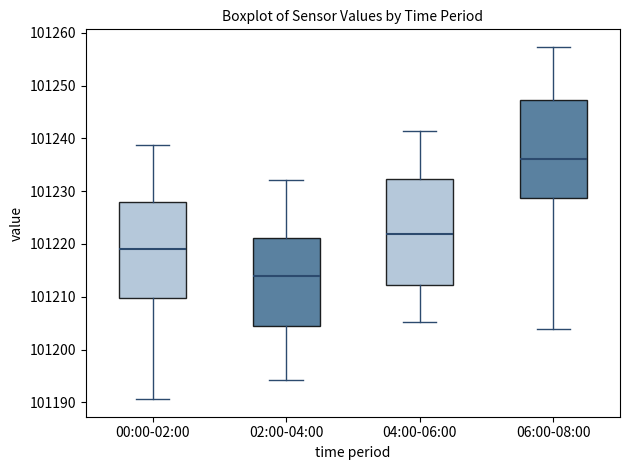

Which box has the highest median line?

06:00-08:00